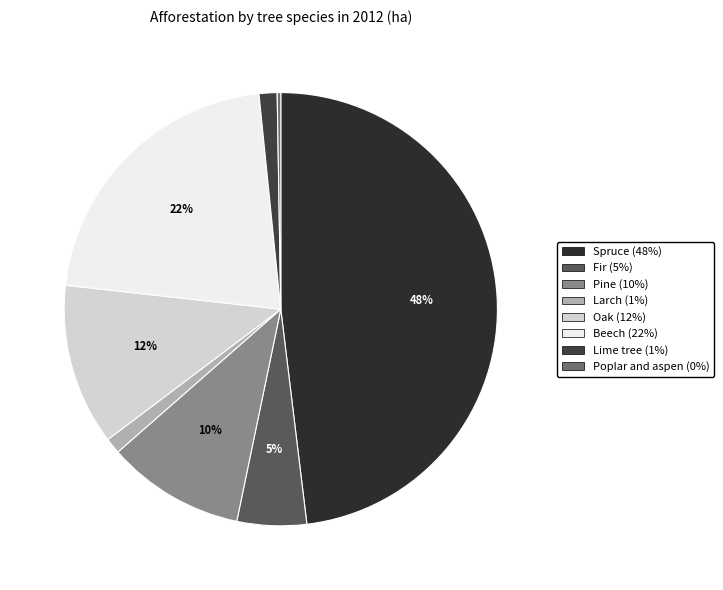

How much of the chart is everything except Beech?

78.4%